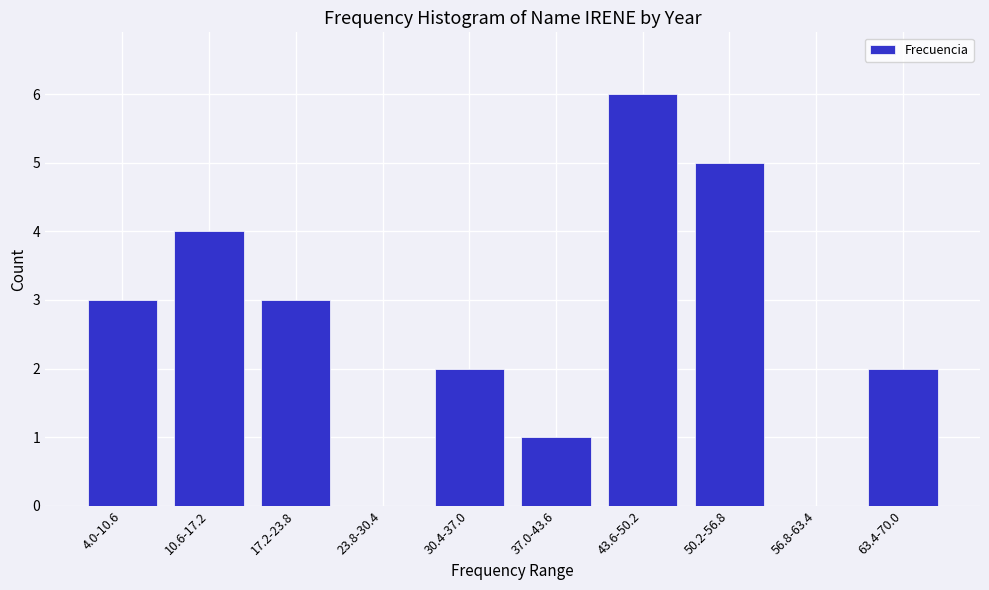

Reading left to right, transcribe all the data shown in this chart.

4.0-10.6=3	10.6-17.2=4	17.2-23.8=3	23.8-30.4=0	30.4-37.0=2	37.0-43.6=1	43.6-50.2=6	50.2-56.8=5	56.8-63.4=0	63.4-70.0=2